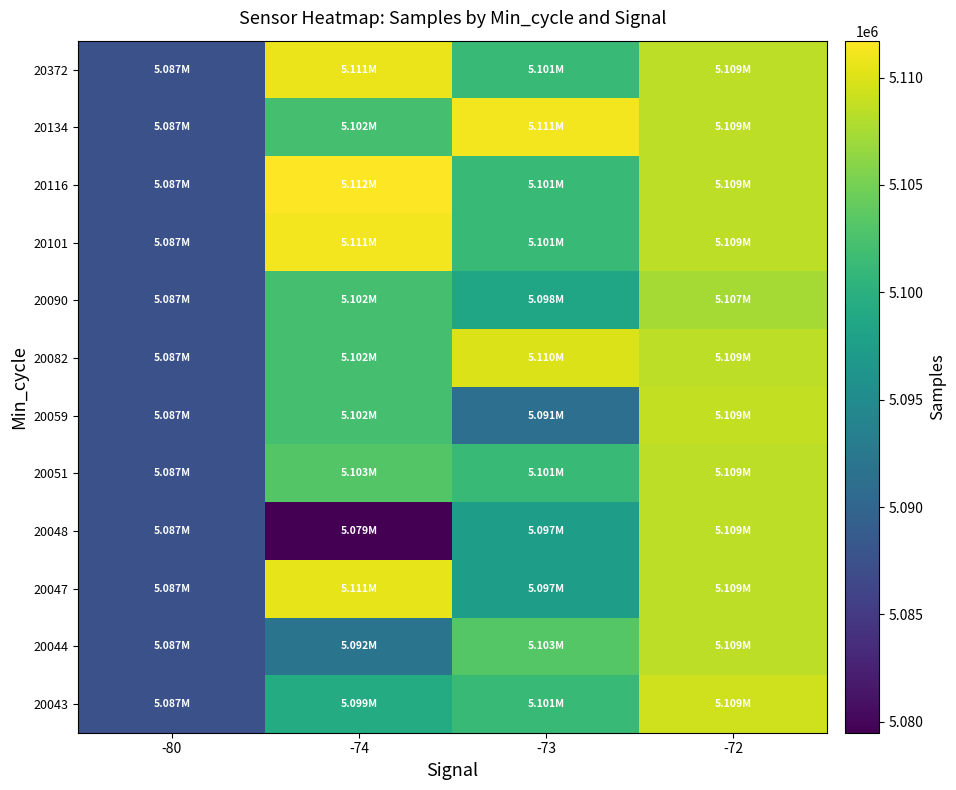

Reading right to left, extract all data points from this chart.

20043: -72=5109387.0	-73=5101285.3	-74=5099289.7	-80=5087480.0
20044: -72=5108507.7	-73=5103240.0	-74=5091838.3	-80=5087480.0
20047: -72=5108507.7	-73=5097370.0	-74=5110505.0	-80=5087480.0
20048: -72=5108507.7	-73=5097468.2	-74=5079489.0	-80=5087480.0
20051: -72=5108507.7	-73=5101285.3	-74=5103092.7	-80=5087480.0
20059: -72=5108747.0	-73=5091317.0	-74=5102235.8	-80=5087480.0
20082: -72=5108507.7	-73=5109984.0	-74=5102235.8	-80=5087480.0
20090: -72=5107389.0	-73=5098492.0	-74=5102235.8	-80=5087480.0
20101: -72=5108507.7	-73=5101285.3	-74=5111205.0	-80=5087480.0
20116: -72=5108507.7	-73=5101285.3	-74=5111717.0	-80=5087480.0
20134: -72=5108507.7	-73=5111126.0	-74=5102235.8	-80=5087480.0
20372: -72=5108507.7	-73=5101285.3	-74=5110750.0	-80=5087480.0